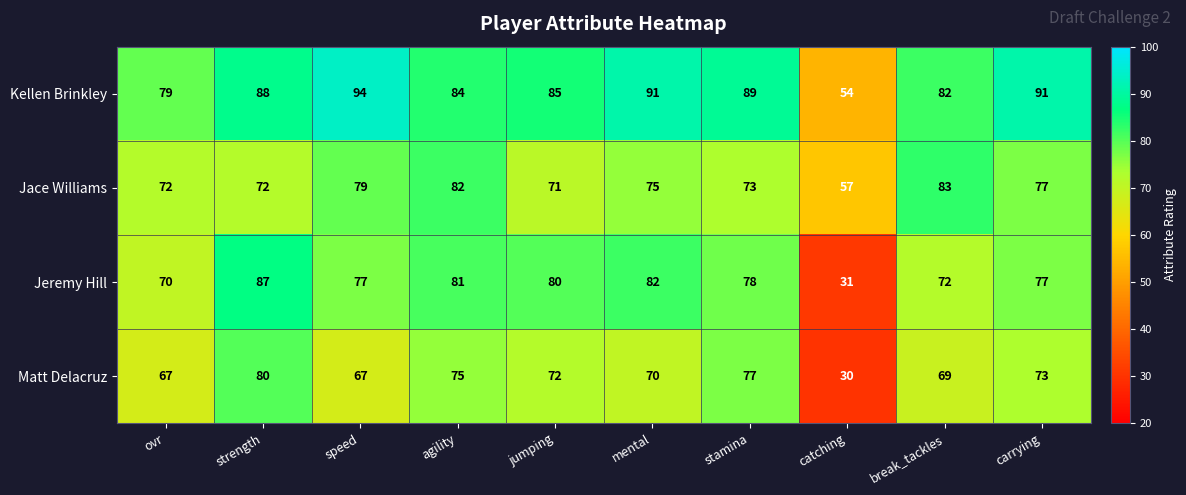

Which series has the largest range (max minus min)?

Jeremy Hill